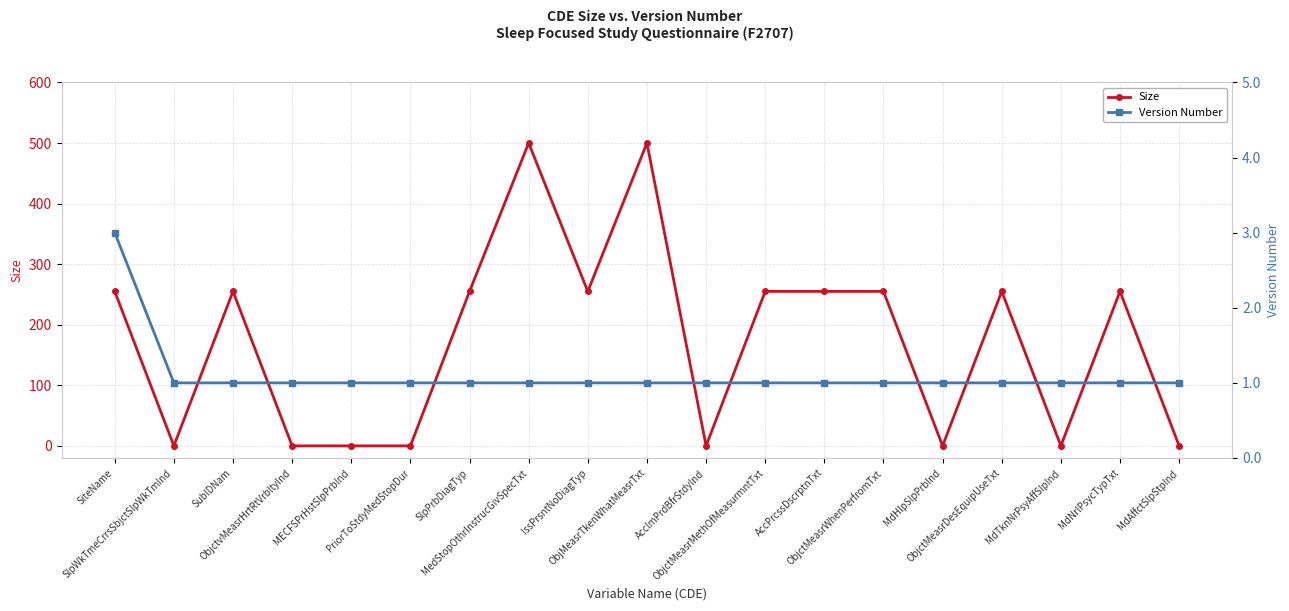

How many series are shown in this chart?

2